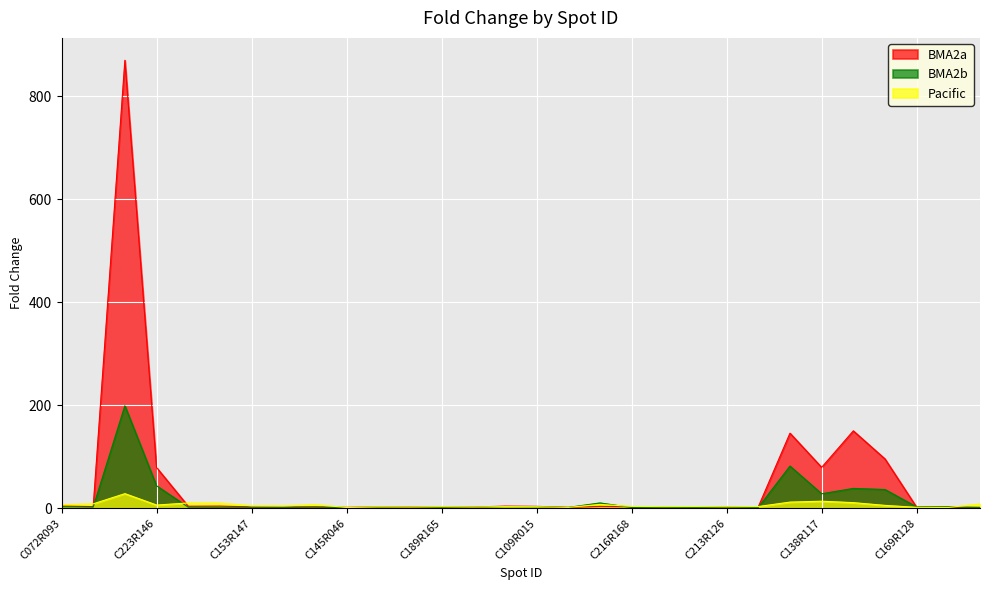

How many lines are shown in the chart?

3